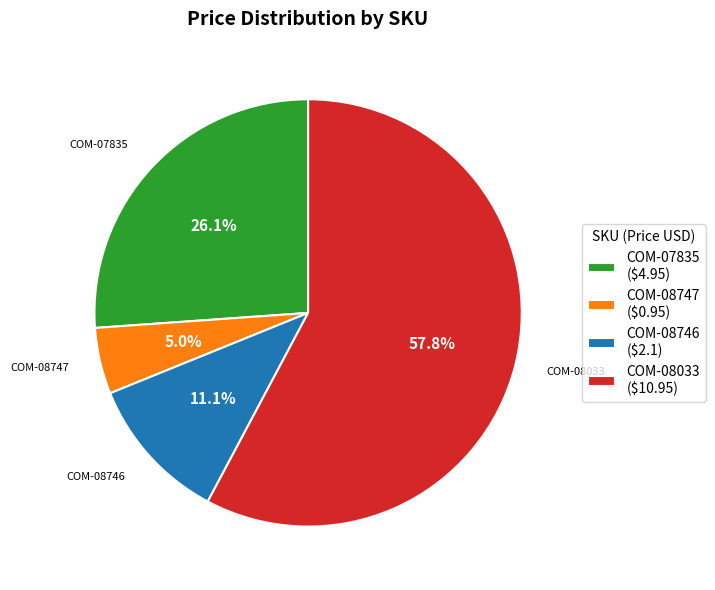

Count the number of slices in the pie.

4